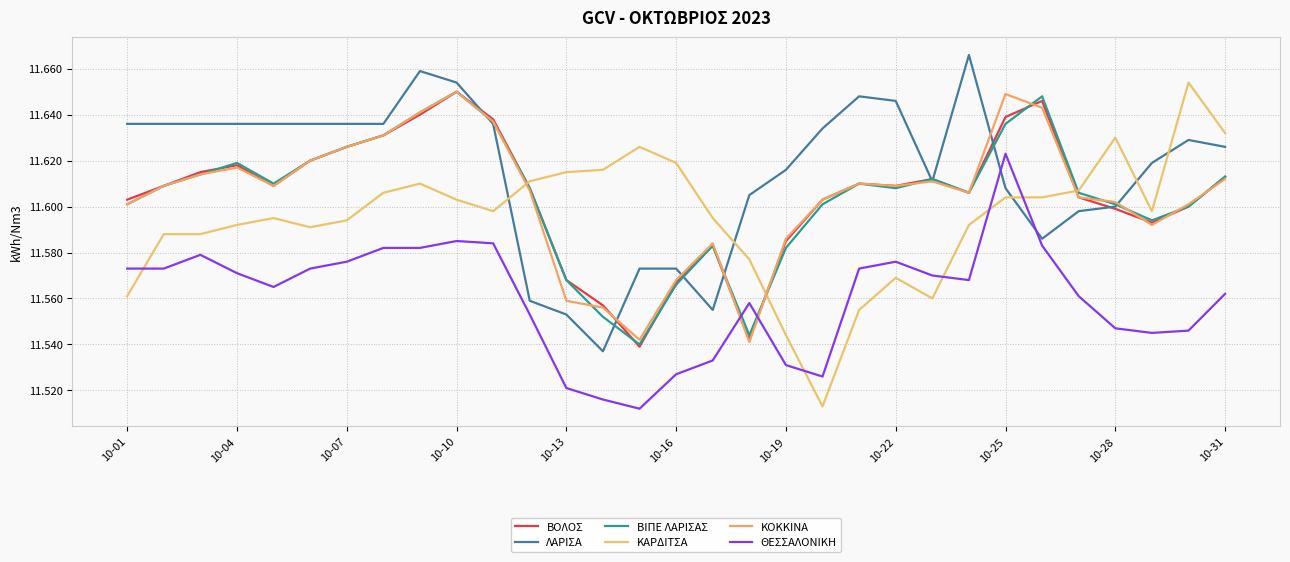

Count the number of data series in this chart.

6